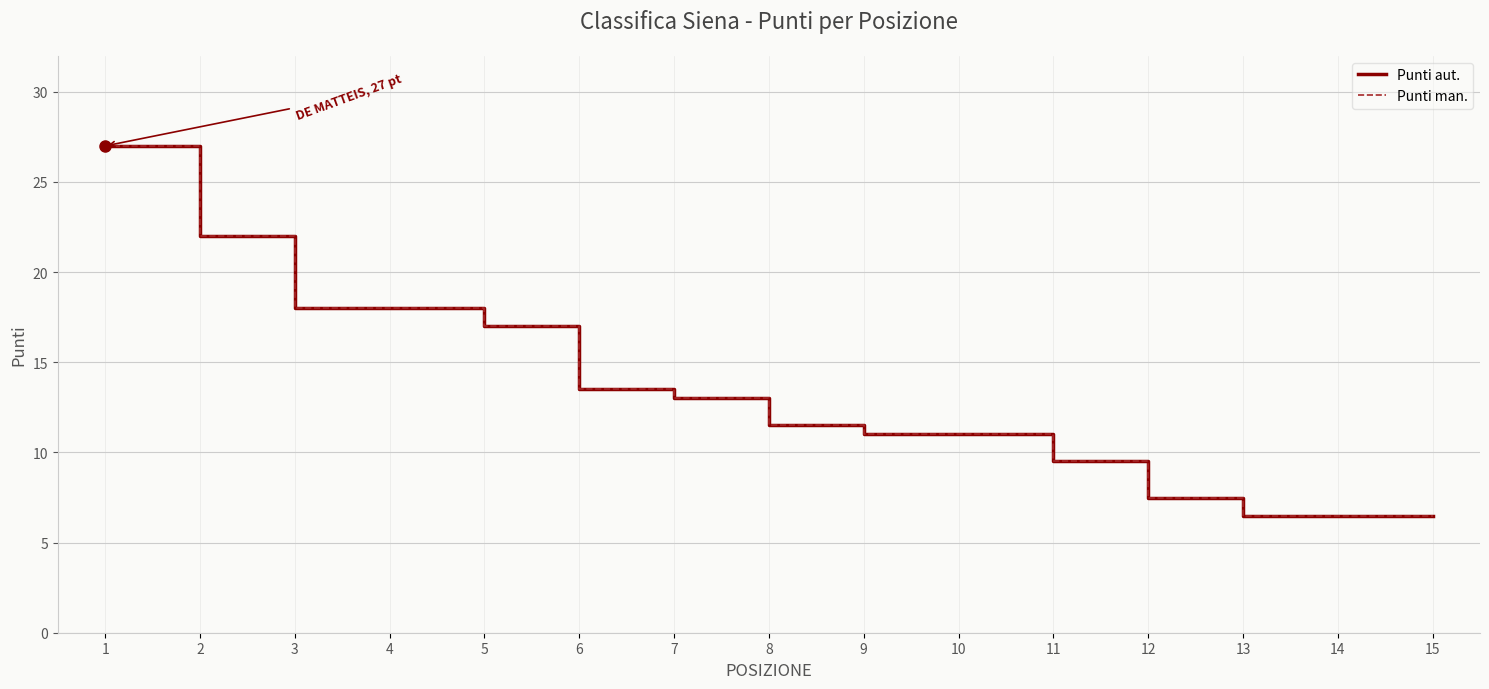

Is this an area chart (filled region under the line)?

No